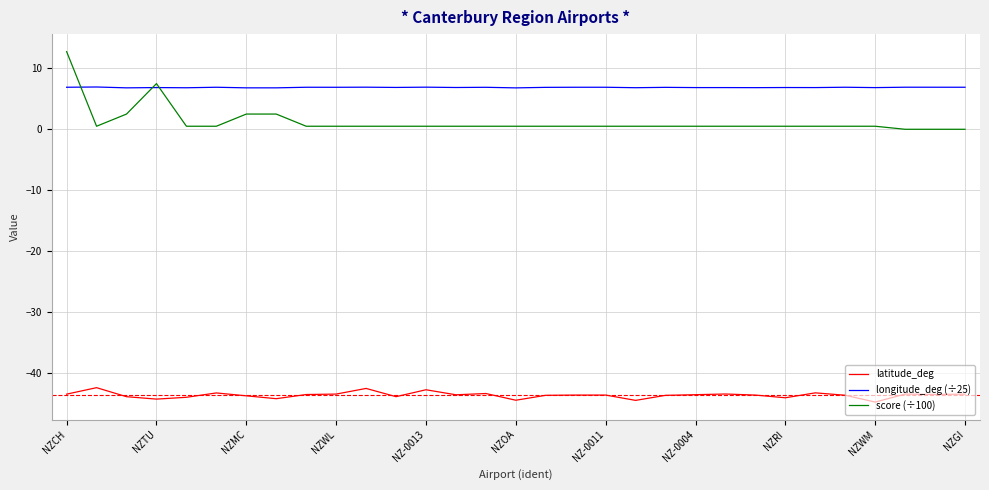

True or false: latitude_deg and longitude_deg (÷25) intersect in this chart.

False